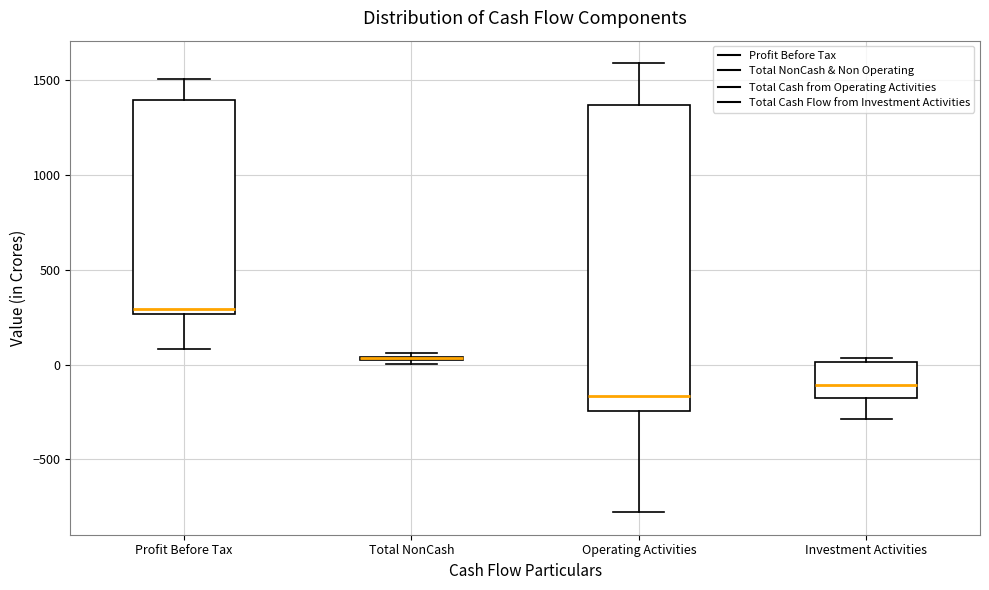

Where does the lower whisker of the box for Profit Before Tax end on the y-axis? The values are not printed on the chart, so give them approximately, as read against the axis.

100